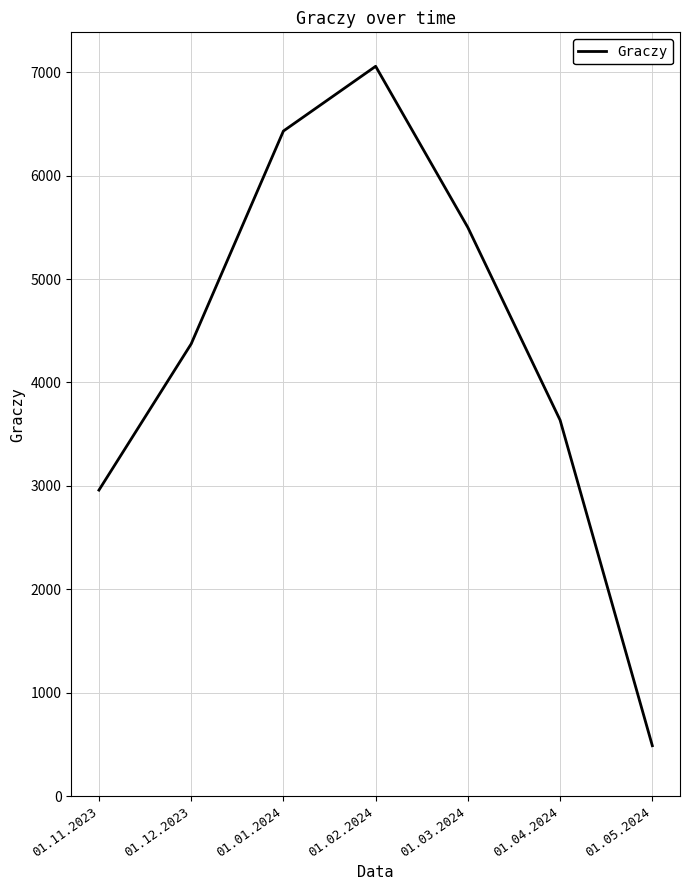

Reading left to right, what are all the values shown in this chart?

01.11.2023=2959	01.12.2023=4373	01.01.2024=6432	01.02.2024=7058	01.03.2024=5499	01.04.2024=3636	01.05.2024=487